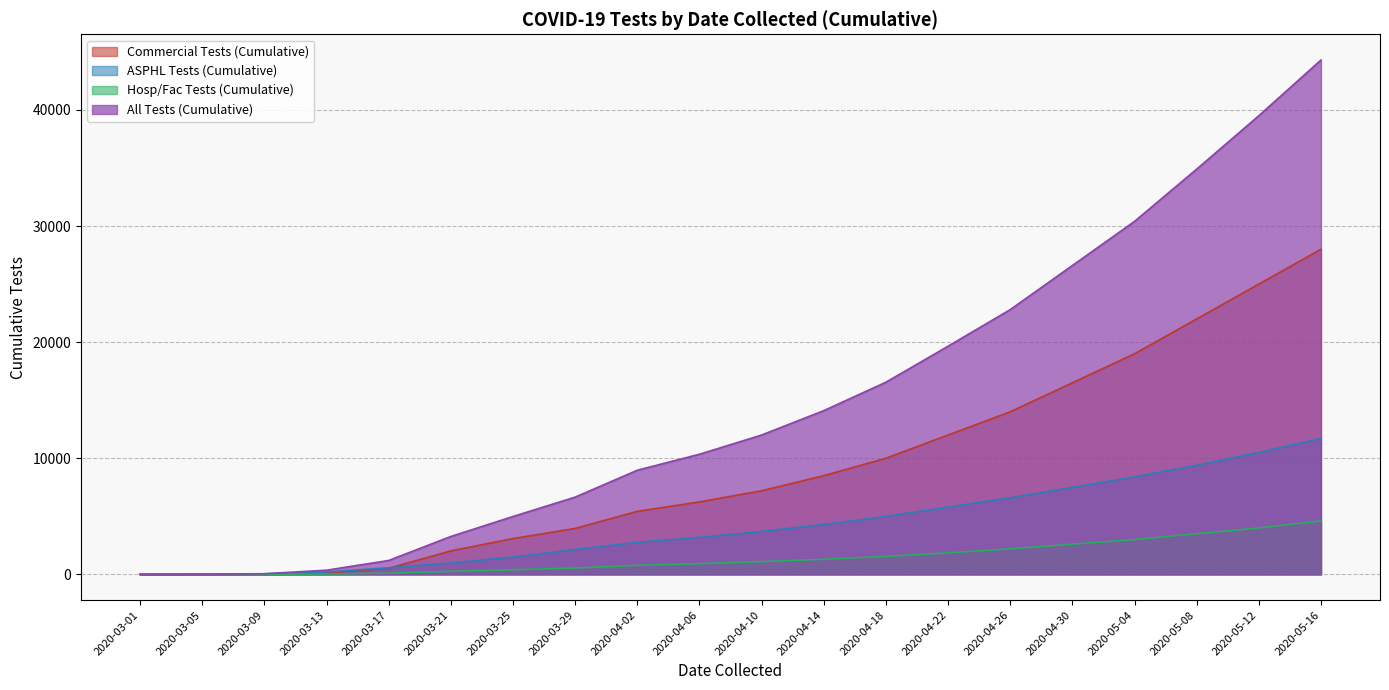

Does the chart have visible grid lines?

Yes